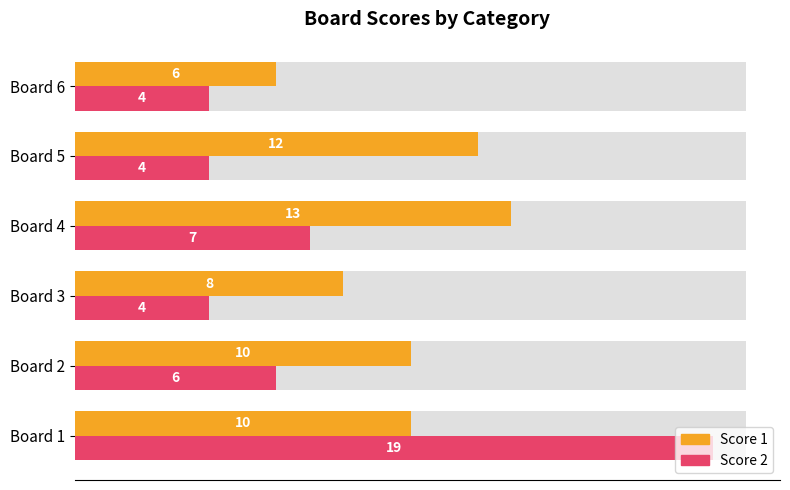

What are all the series names shown in the legend?

Score 1, Score 2